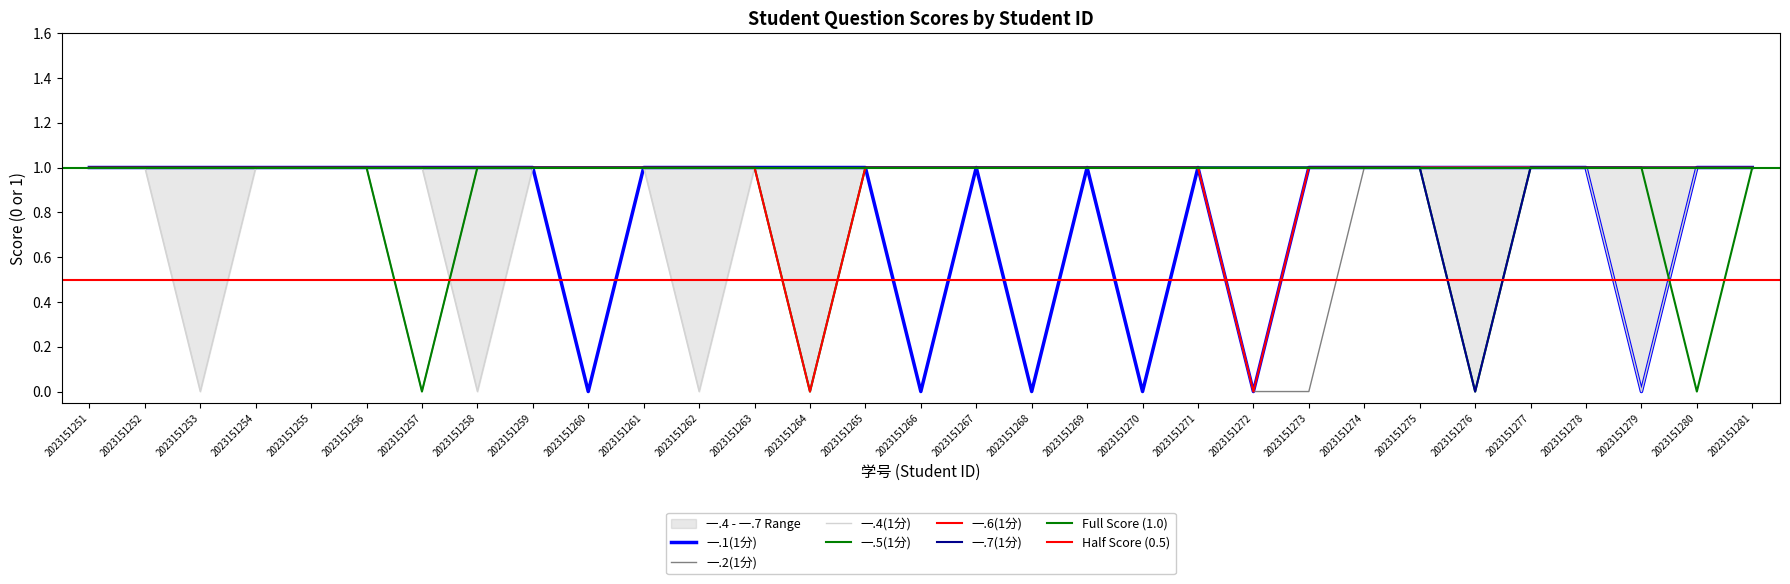

True or false: 一.7(1分) has more than 2 interior local peaks.

False